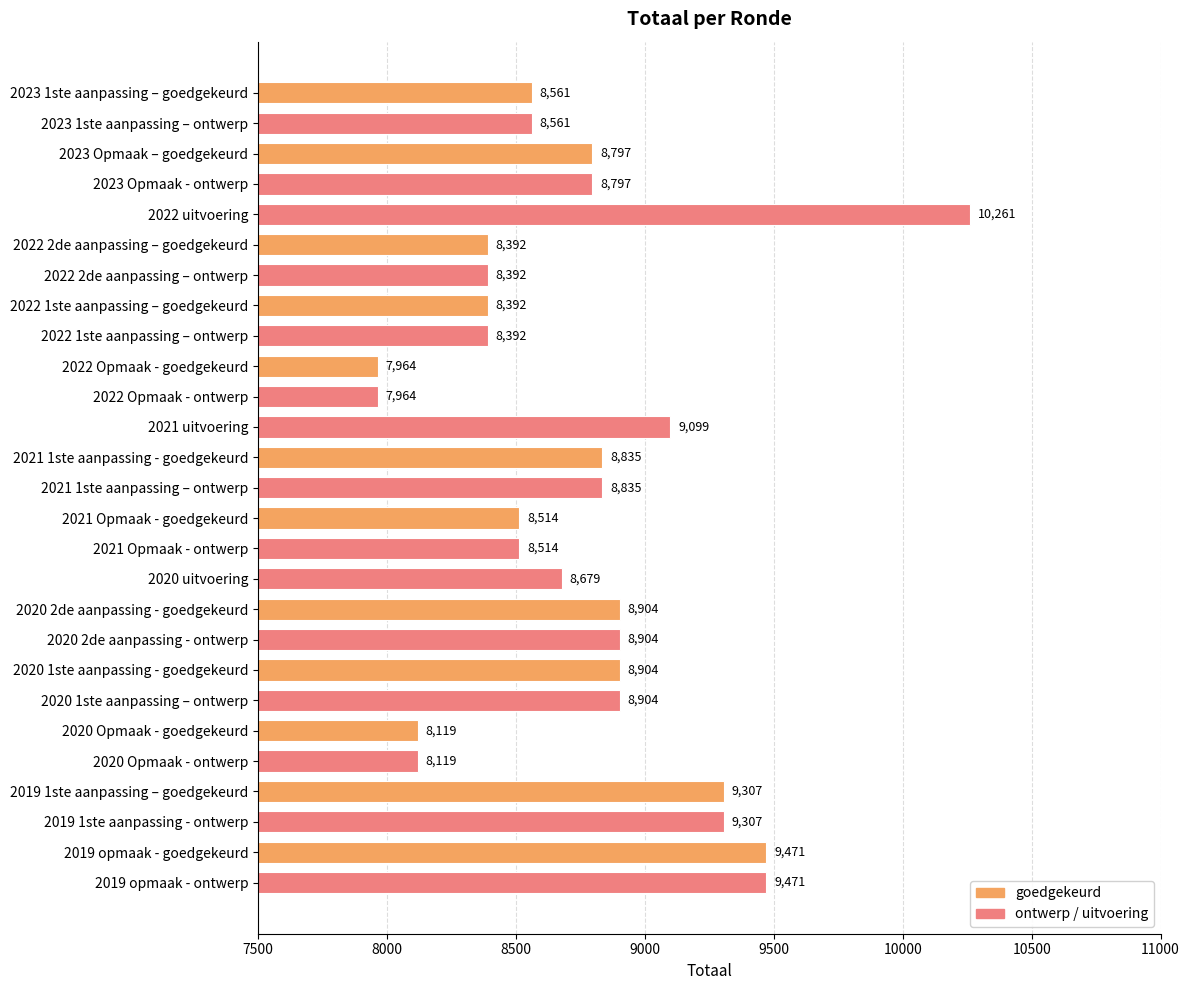

Approximately how many times larger is the value at 2023 1ste aanpassing – ontwerp compared to 2022 1ste aanpassing – ontwerp?

1.0